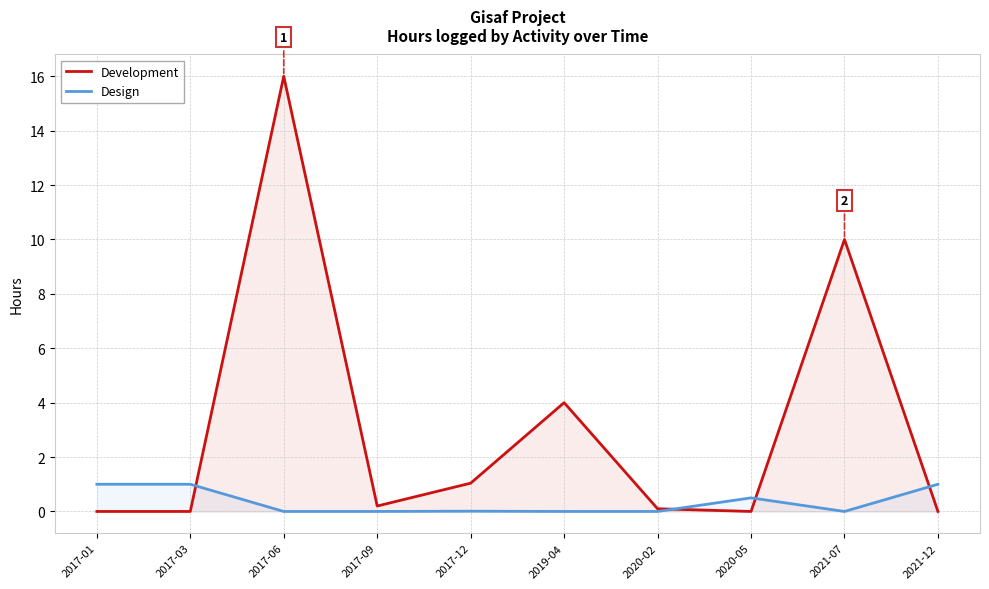

How many lines are shown in the chart?

2